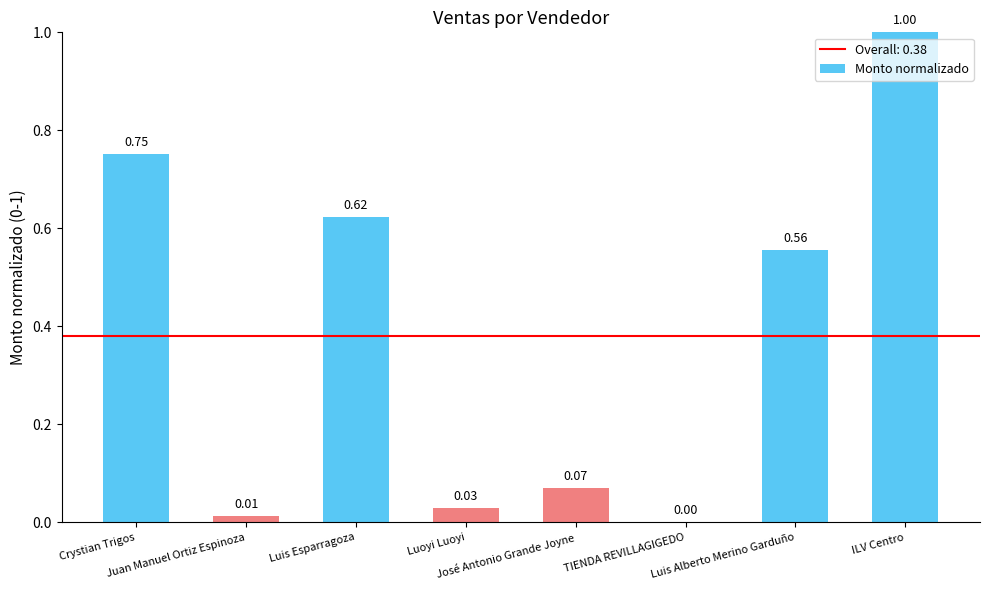

How many values are above zero?

7